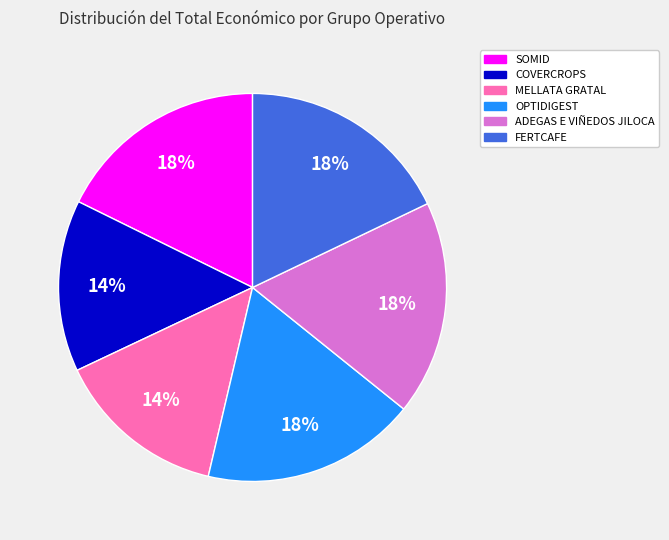

Between FERTCAFE and COVERCROPS, which is larger?

FERTCAFE